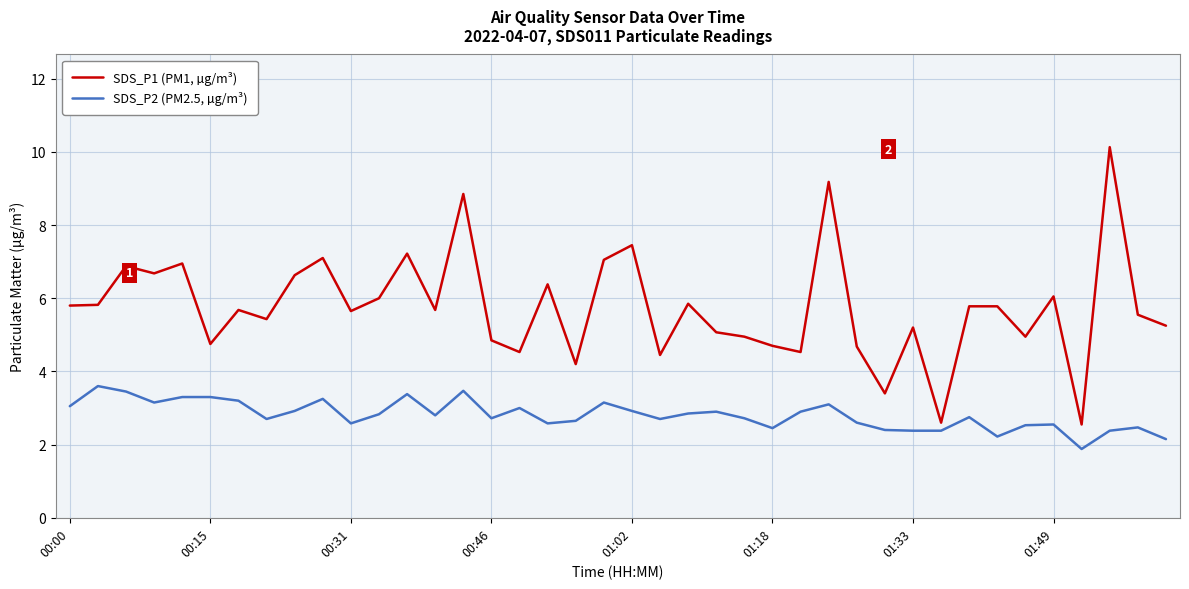

Rank the series by their average value, from highest to lowest.

SDS_P1 (PM1, µg/m³), SDS_P2 (PM2.5, µg/m³)